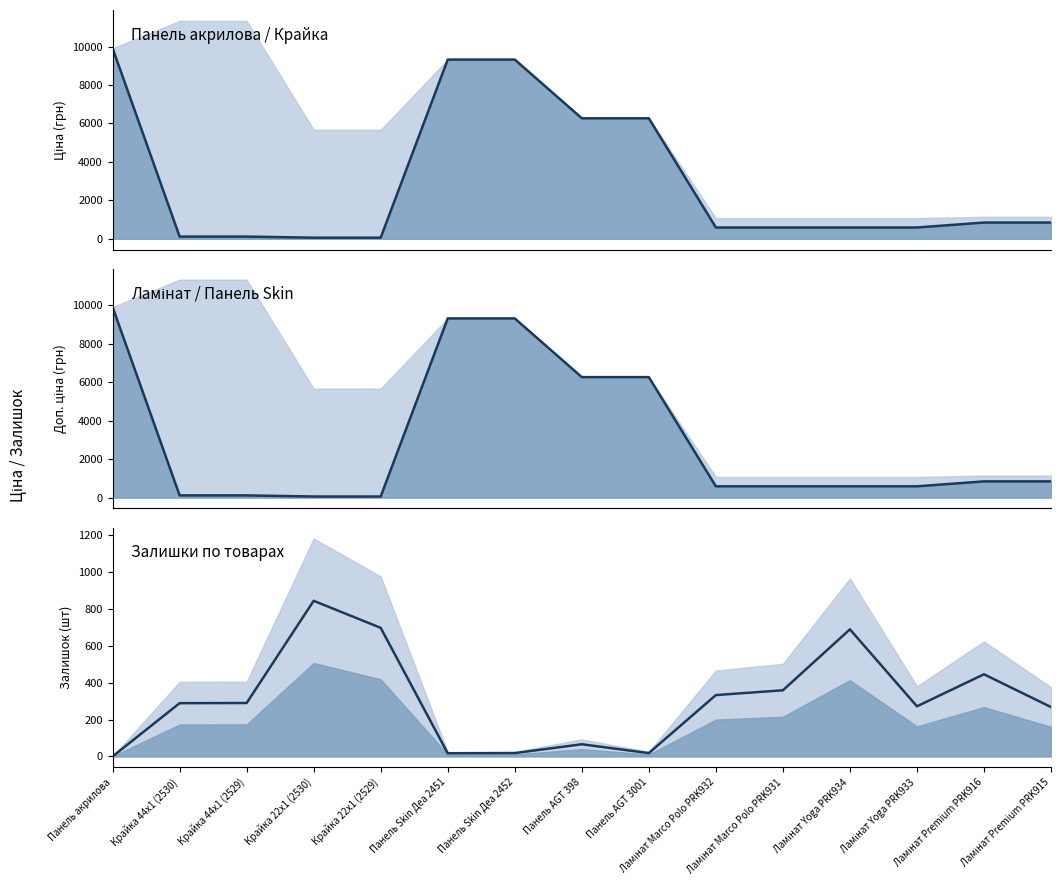

How many values in the Залишок (лінія) series are below 289?

7